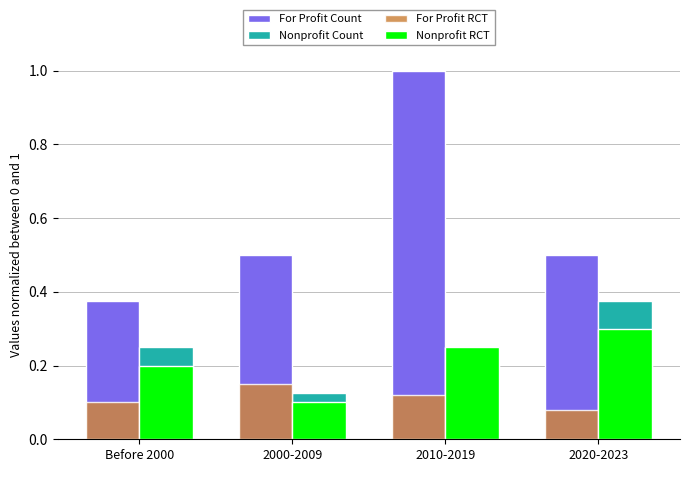

At how many categories does at least one series exceed 0?

4